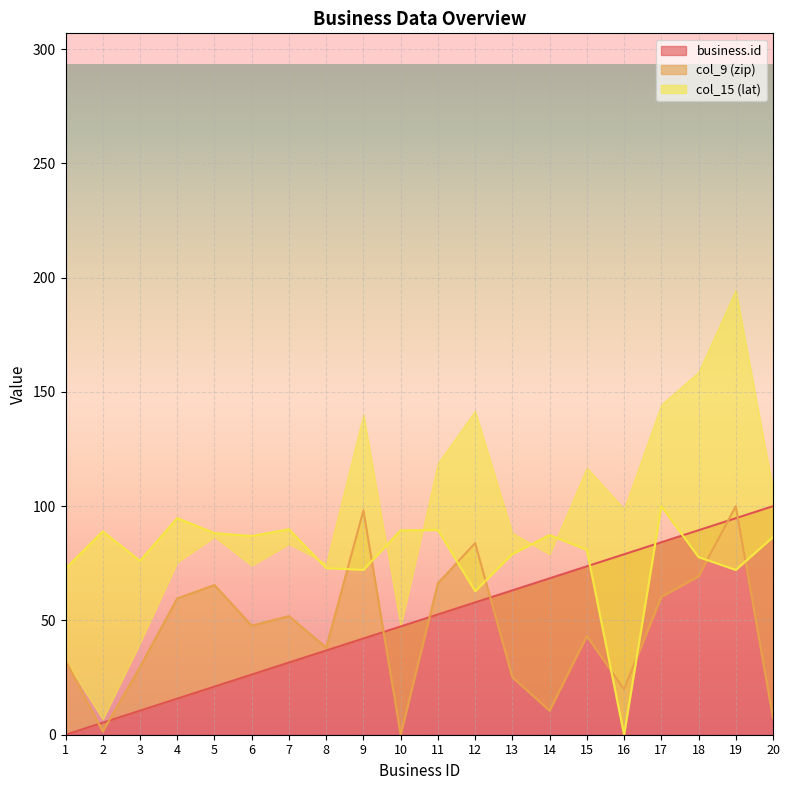

What is the difference between the col_15 (lat) values at 2 and 7?

1.0